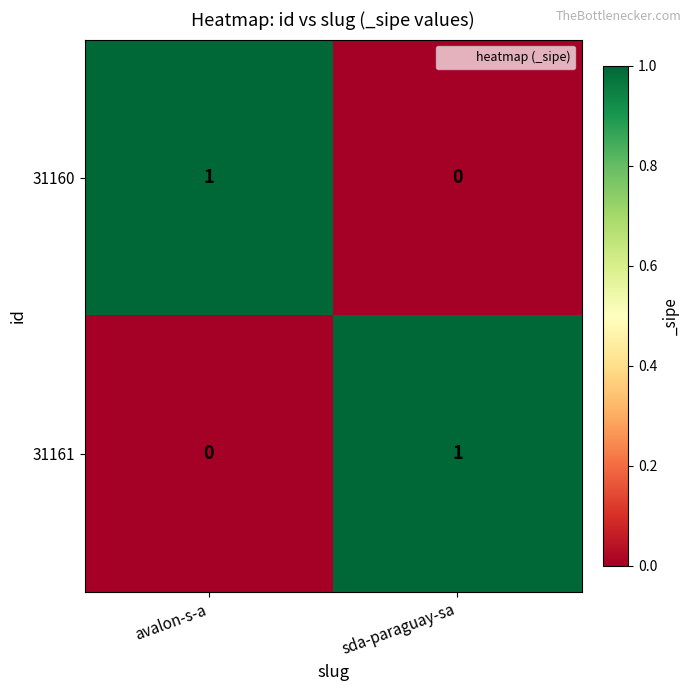

At avalon-s-a, list the series in order from largest to smallest.

31160, 31161